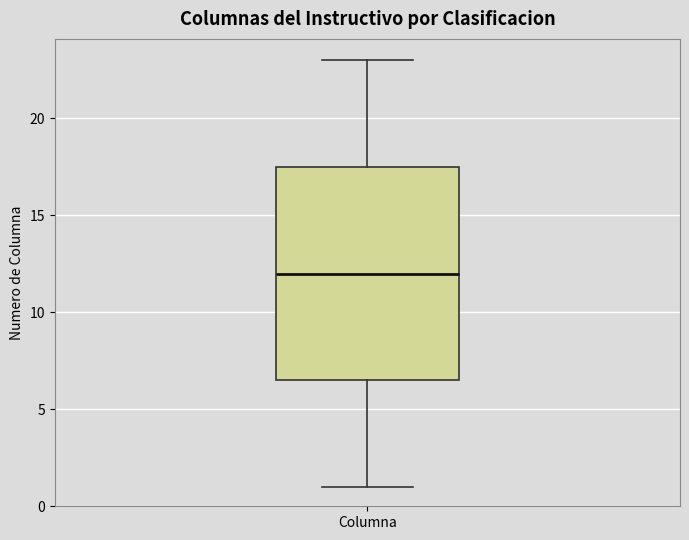

Where is the lower edge of the box for Columna on the y-axis? The values are not printed on the chart, so give them approximately, as read against the axis.

6.5